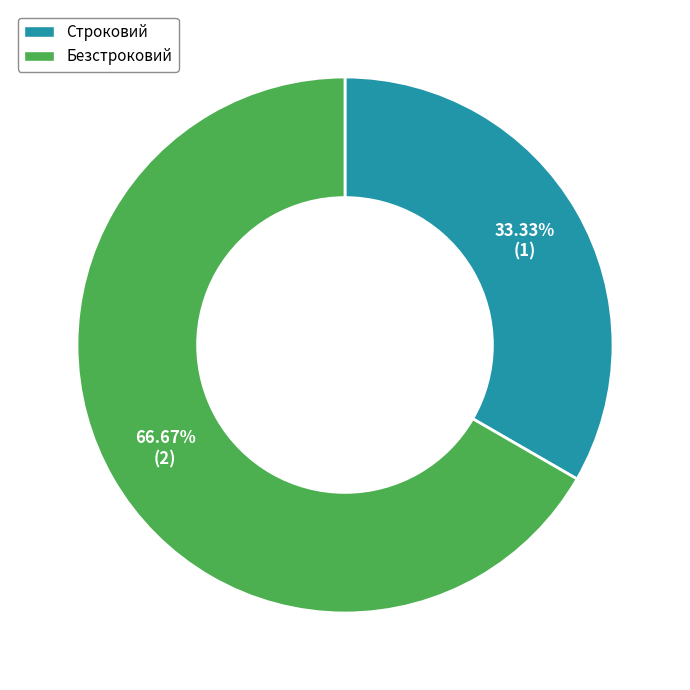

To the nearest percent, what is the difference between the Безстроковий and Строковий slice percentages?

33%